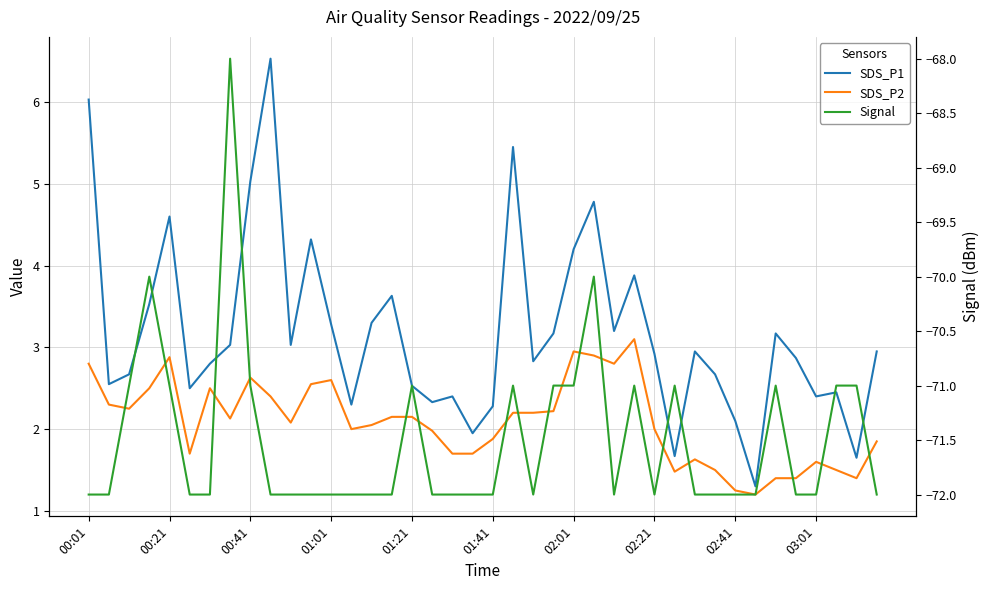

True or false: SDS_P1 and SDS_P2 cross at least once.

False